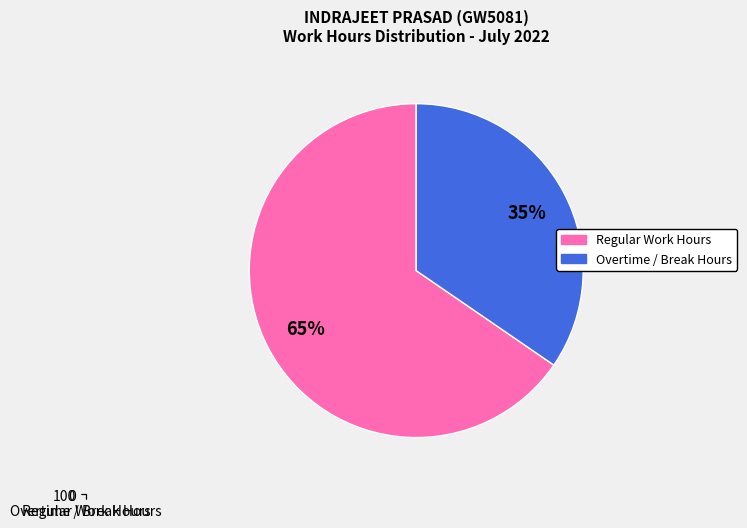

To the nearest percent, what percentage of the pie is Regular Work Hours?

65%